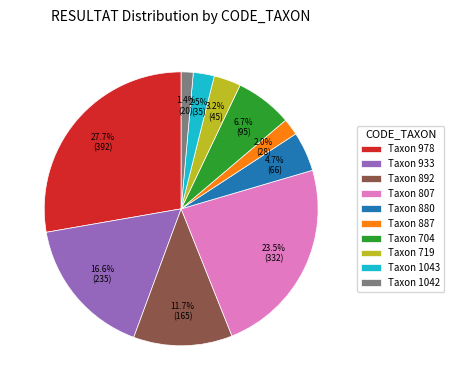

What is the smallest slice in the pie chart?

Taxon 1042